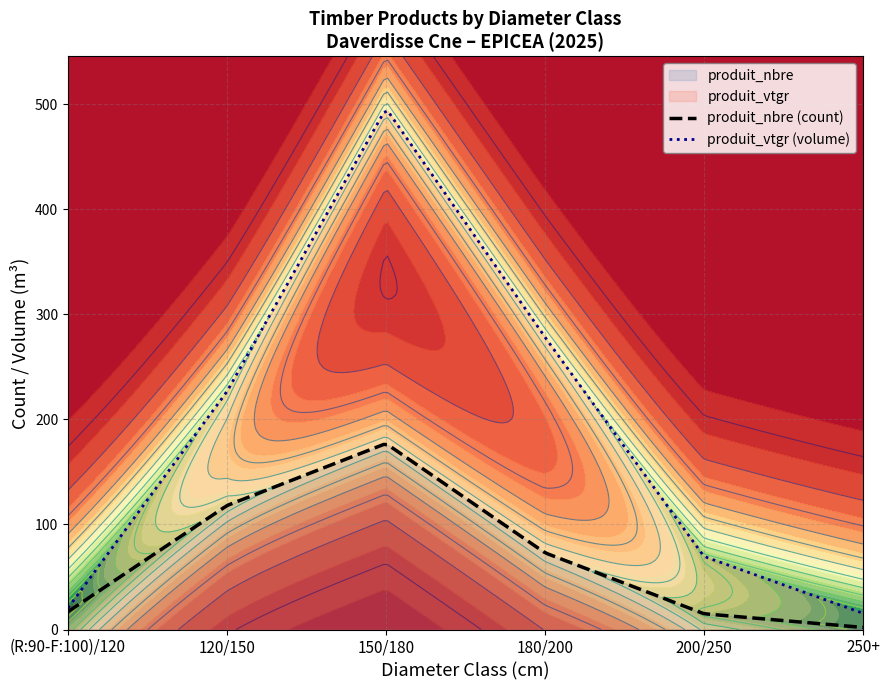

Reading right to left, extract all data points from this chart.

produit_nbre: 250+=2.0	200/250=15.0	180/200=73.0	150/180=177.0	120/150=118.0	(R:90-F:100)/120=17.0
produit_vtgr: 250+=15.5	200/250=69.5	180/200=278.1	150/180=495.9	120/150=226.5	(R:90-F:100)/120=20.5